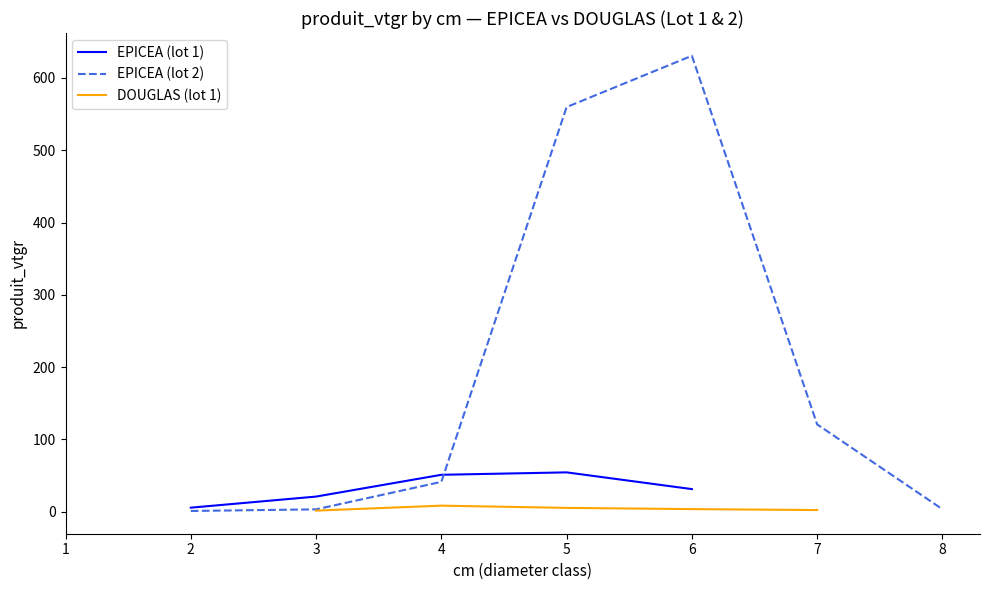

Which has a higher value, 3 or 3?

3